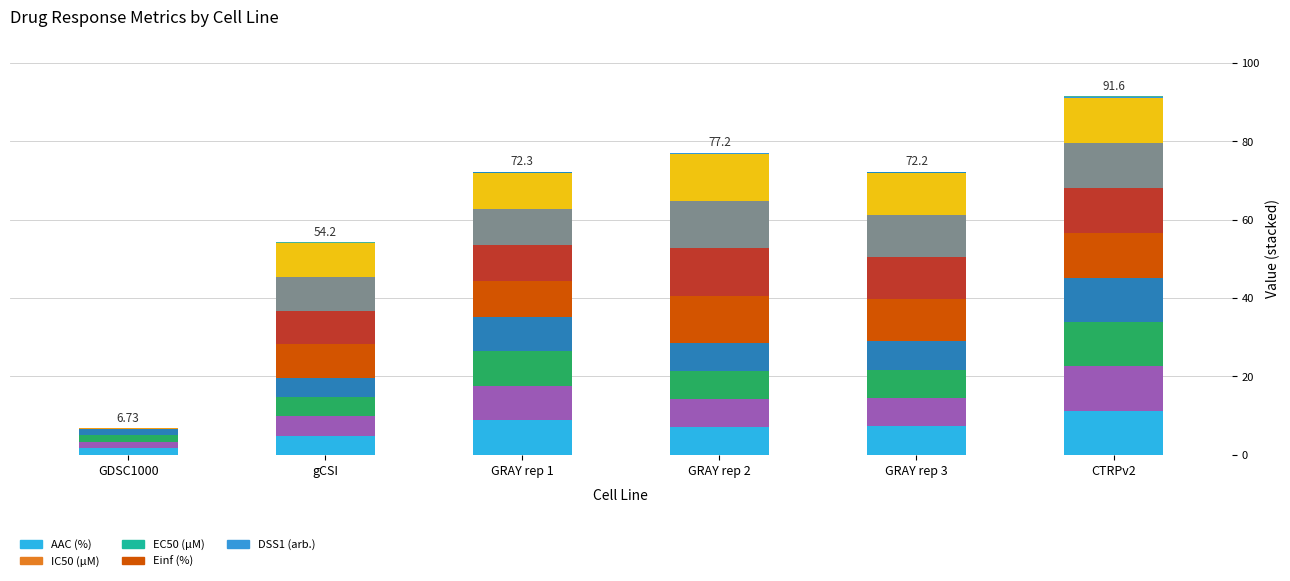

Rank the series by their maximum value, from highest to lowest.

Einf (%), AAC (%), DSS1 (arb.), IC50 (µM), EC50 (µM)